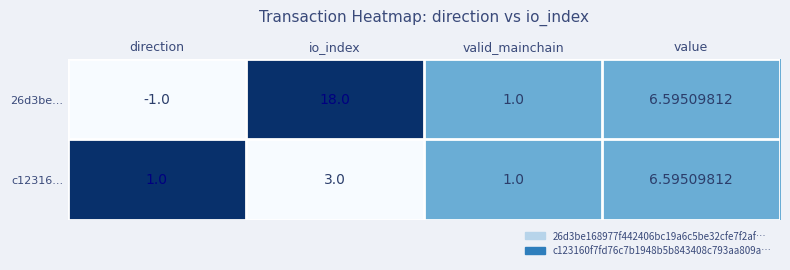

Is the value of c12316... at direction greater than the value of 26d3be... at io_index?

No